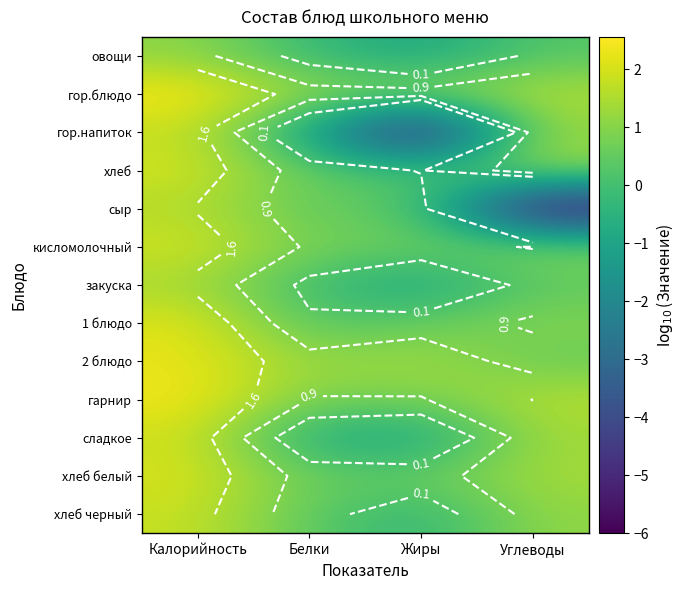

List the labels in order of хлеб белый value, smallest first.

Белки, Жиры, Углеводы, Калорийность